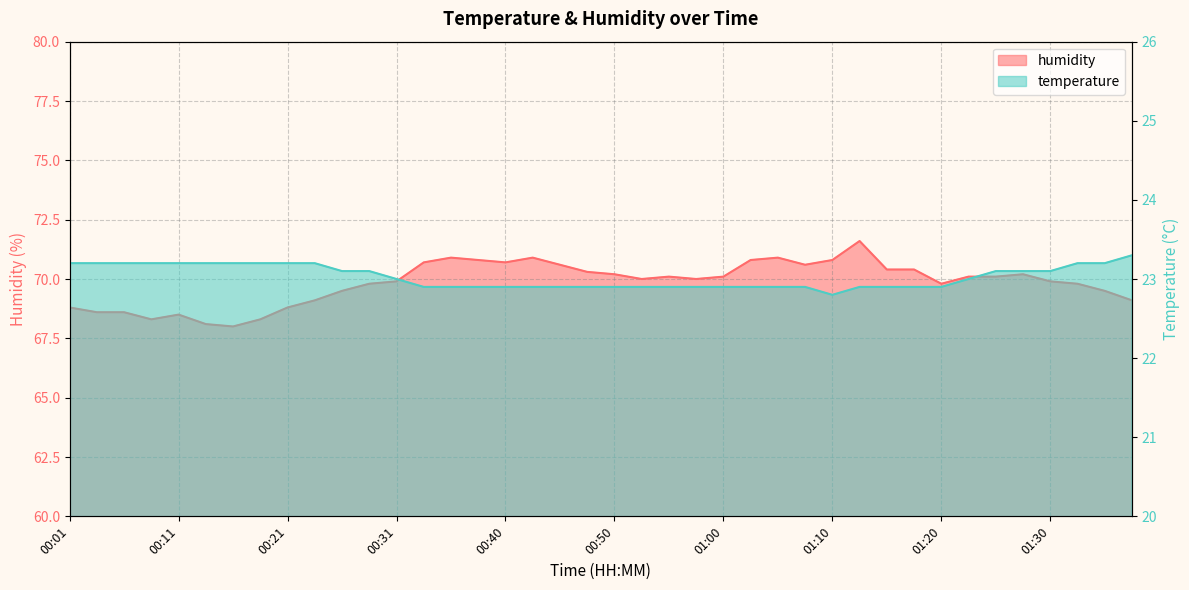

Reading left to right, list all the values displayed in this chart.

temperature: 23.2	23.2	23.2	23.2	23.2	23.2	23.2	23.2	23.2	23.2	23.1	23.1	23.0	22.9	22.9	22.9	22.9	22.9	22.9	22.9	22.9	22.9	22.9	22.9	22.9	22.9	22.9	22.9	22.8	22.9	22.9	22.9	22.9	23.0	23.1	23.1	23.1	23.2	23.2	23.3
humidity: 68.8	68.6	68.6	68.3	68.5	68.1	68.0	68.3	68.8	69.1	69.5	69.8	69.9	70.7	70.9	70.8	70.7	70.9	70.6	70.3	70.2	70.0	70.1	70.0	70.1	70.8	70.9	70.6	70.8	71.6	70.4	70.4	69.8	70.1	70.1	70.2	69.9	69.8	69.5	69.1